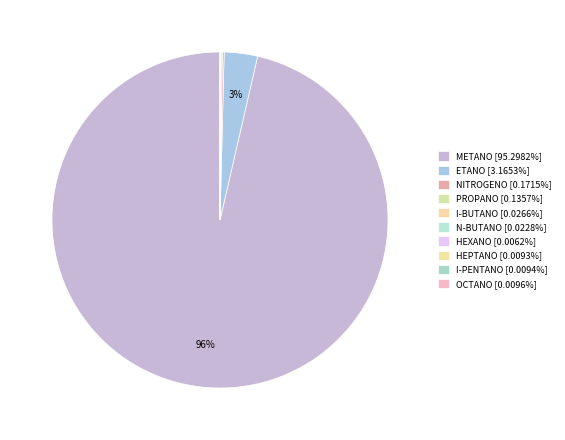

Does METANO represent more than half of the total?

Yes